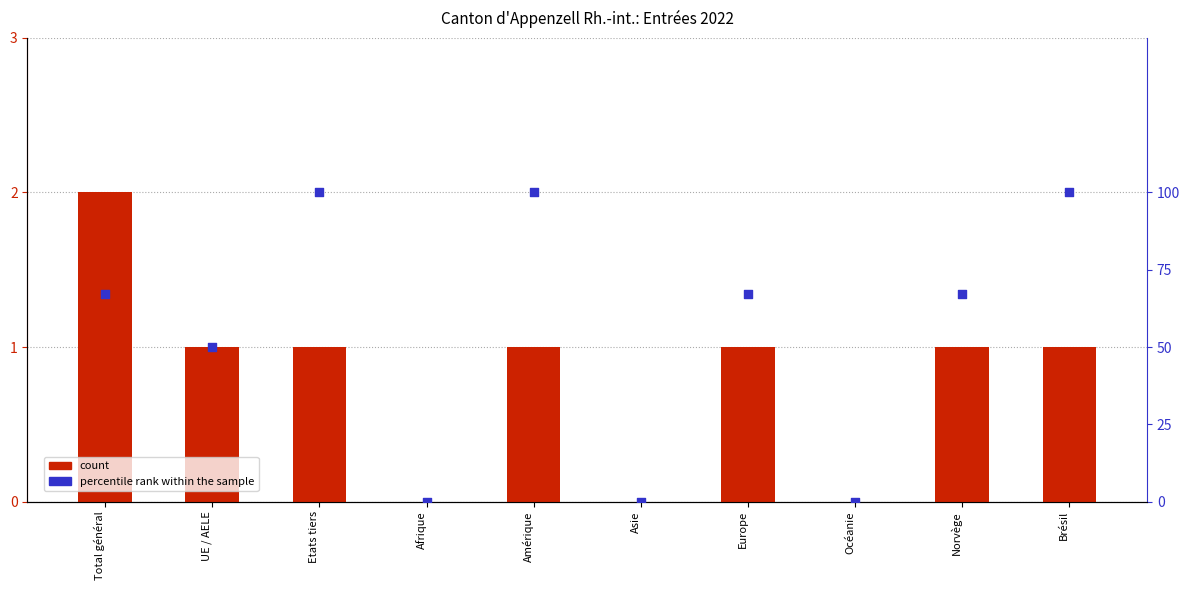

Which series has the largest total across all categories?

percentile rank within the sample